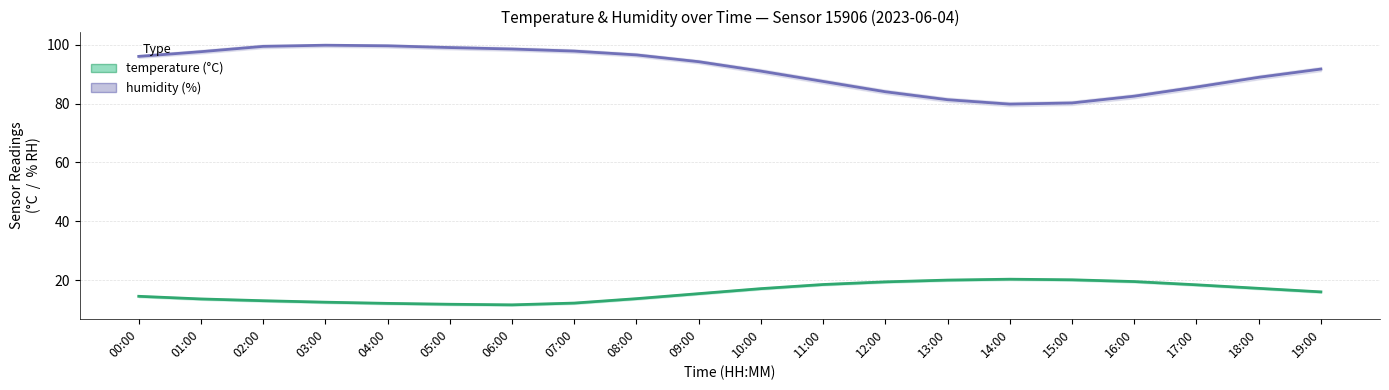

True or false: humidity and temperature intersect in this chart.

False